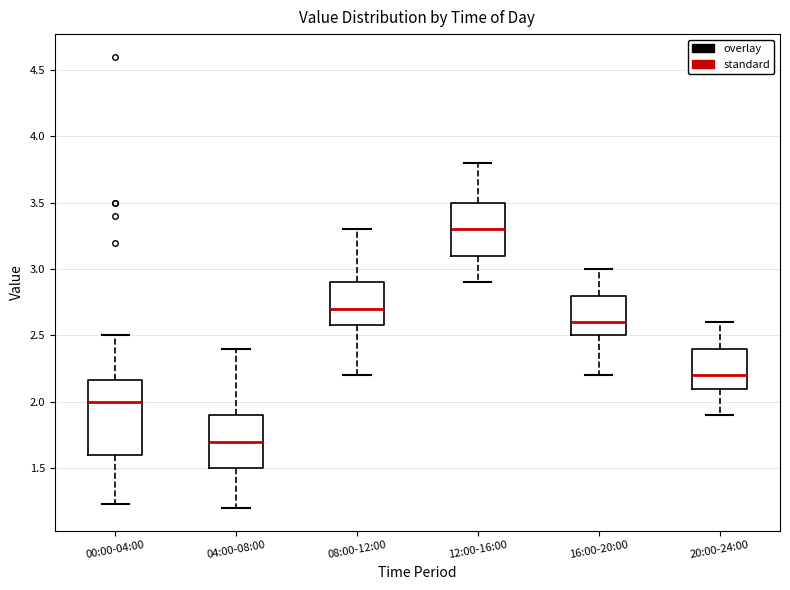

Which box is the tallest, from its lower edge to its upper edge?

00:00-04:00